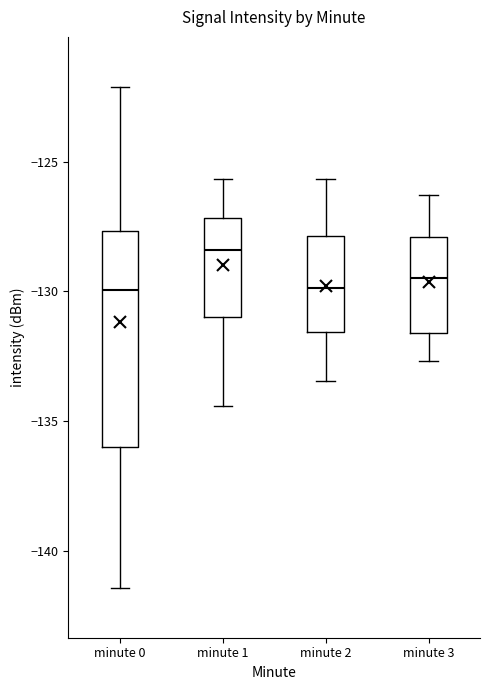

Where is the lower edge of the box for minute 2 on the y-axis? The values are not printed on the chart, so give them approximately, as read against the axis.

-131.5